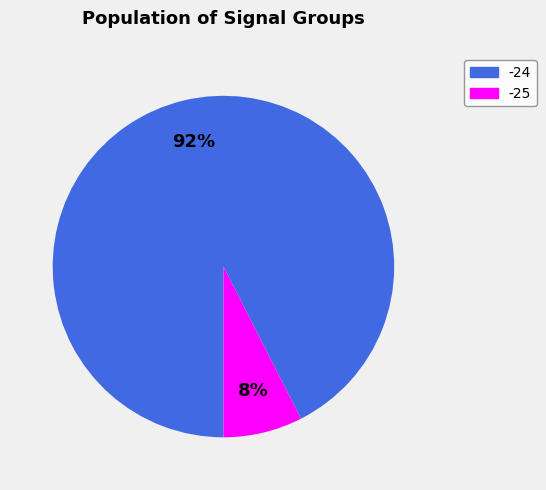

Combined, do -25 and -24 account for over 50%?

Yes